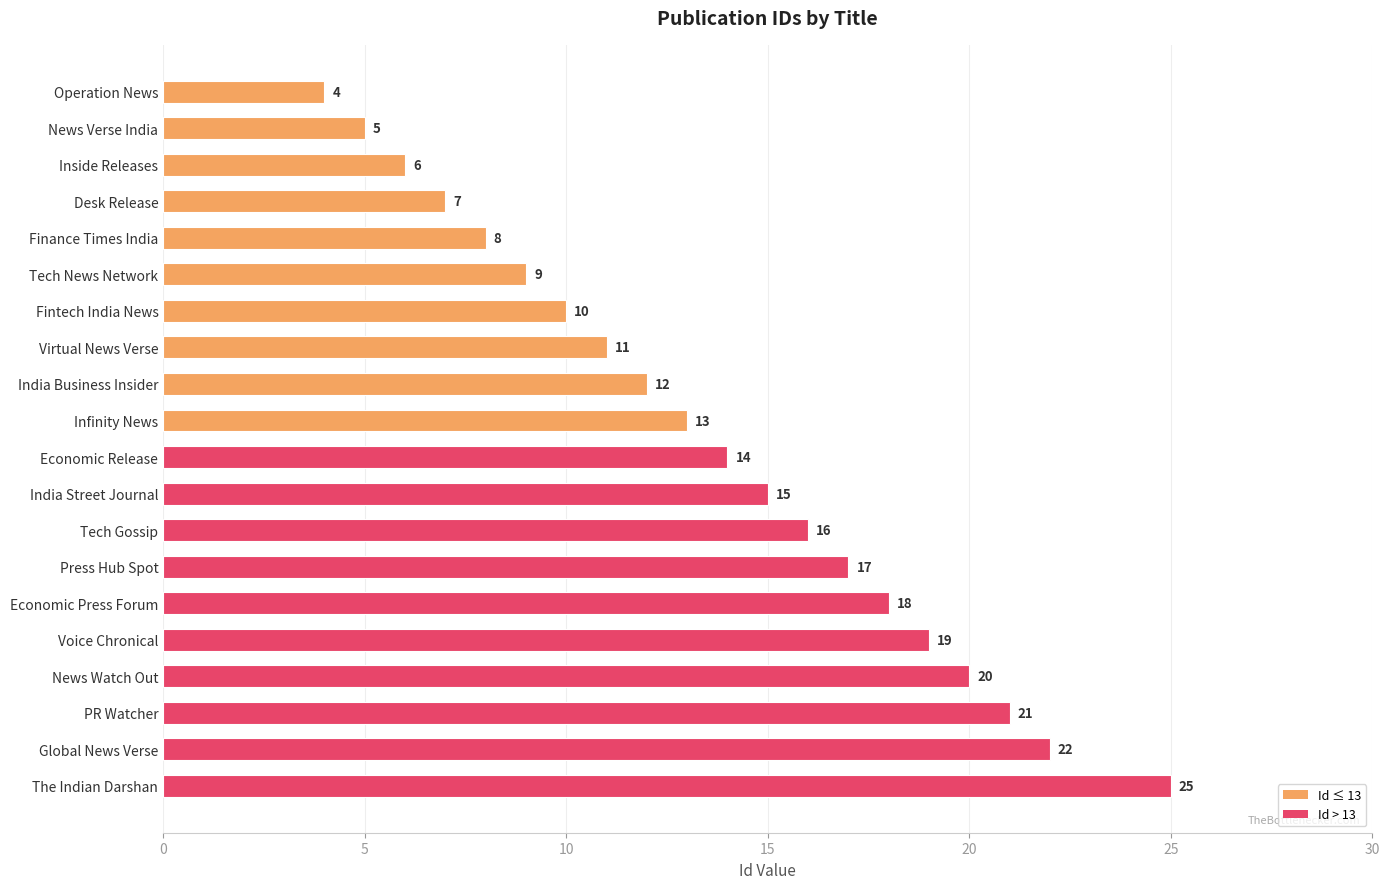

True or false: the data shows 5 at News Watch Out.

False